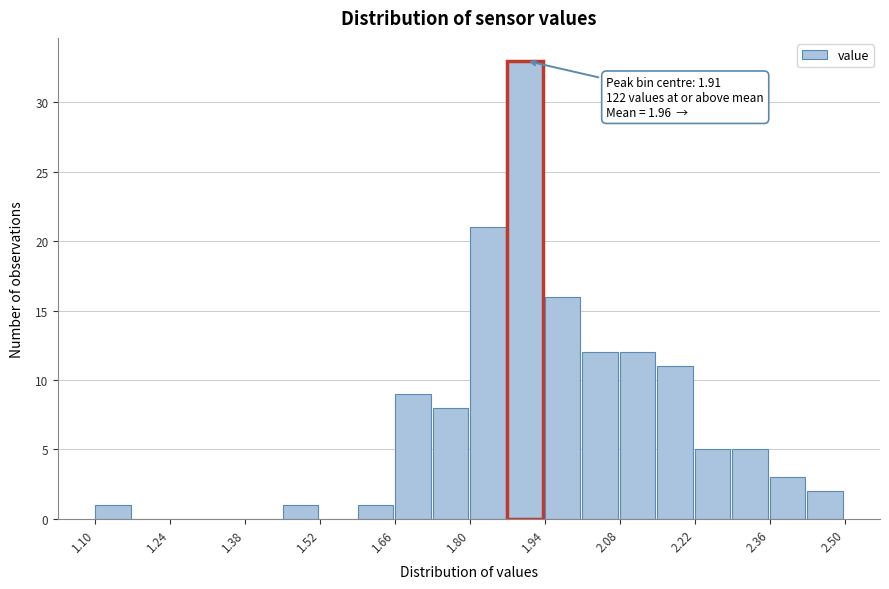

Around what value on the x-axis is the tallest bar? Give the approximate position of its centre, as read against the axis.

1.90